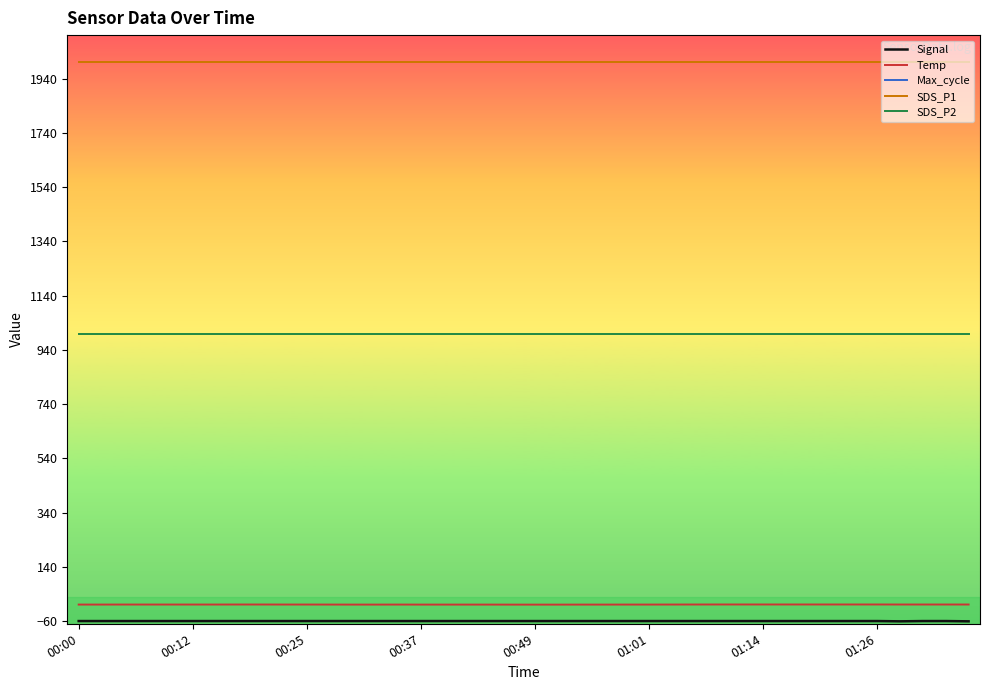

Reading left to right, what are all the values shown in this chart?

Signal: -60.0	-60.0	-60.0	-60.0	-60.0	-60.0	-60.0	-60.0	-60.0	-60.0	-60.0	-60.0	-60.0	-60.0	-60.0	-60.0	-60.0	-60.0	-60.0	-60.0	-60.0	-60.0	-60.0	-60.0	-60.0	-60.0	-60.0	-60.0	-60.0	-60.0	-60.0	-60.0	-60.0	-60.0	-60.0	-60.0	-61.0	-60.0	-60.0	-61.0
Temp: 0.8	0.8	0.9	0.9	0.9	0.9	0.9	1.0	1.0	0.9	0.9	0.8	0.7	0.7	0.8	0.7	0.7	0.7	0.7	0.6	0.6	0.6	0.7	0.7	0.8	0.8	0.9	1.0	1.1	1.1	1.1	1.1	1.1	1.1	1.1	1.1	1.0	1.0	1.0	1.0
Max_cycle: 20092.0	20050.0	20073.0	20069.0	20378.0	20046.0	20042.0	20117.0	20497.0	20050.0	20480.0	20069.0	20515.0	20515.0	20104.0	20065.0	20046.0	20061.0	20085.0	20509.0	20042.0	20057.0	20046.0	20066.0	20046.0	20060.0	20172.0	20412.0	20121.0	20512.0	20072.0	20054.0	20042.0	20481.0	20050.0	20447.0	20460.0	20129.0	20049.0	20058.0
SDS_P1: 1999.9	1999.9	1999.9	1999.9	1999.9	1999.9	1999.9	1999.9	1999.9	1999.9	1999.9	1999.9	1999.9	1999.9	1999.9	1999.9	1999.9	1999.9	1999.9	1999.9	1999.9	1999.9	1999.9	1999.9	1999.9	1999.9	1999.9	1999.9	1999.9	1999.9	1999.9	1999.9	1999.9	1999.9	1999.9	1999.9	1999.9	1999.9	1999.9	1999.9
SDS_P2: 999.9	999.9	999.9	999.9	999.9	999.9	999.9	999.9	999.9	999.9	999.9	999.9	999.9	999.9	999.9	999.9	999.9	999.9	999.9	999.9	999.9	999.9	999.9	999.9	999.9	999.9	999.9	999.9	999.9	999.9	999.9	999.9	999.9	999.9	999.9	999.9	999.9	999.9	999.9	999.9